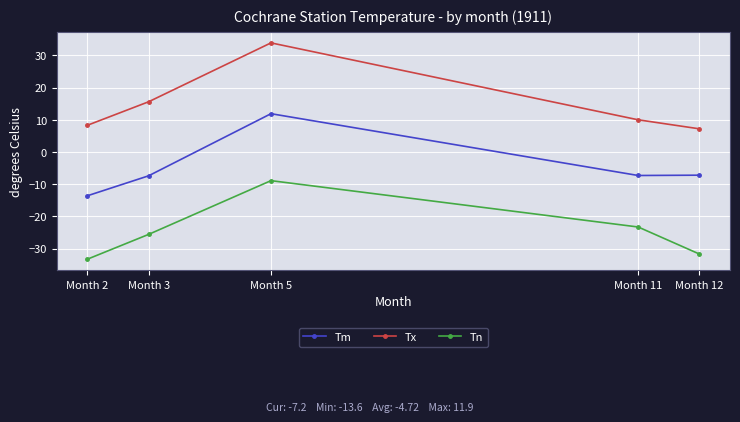

What is the difference between the second highest and minimum values in the Tm series?

6.4